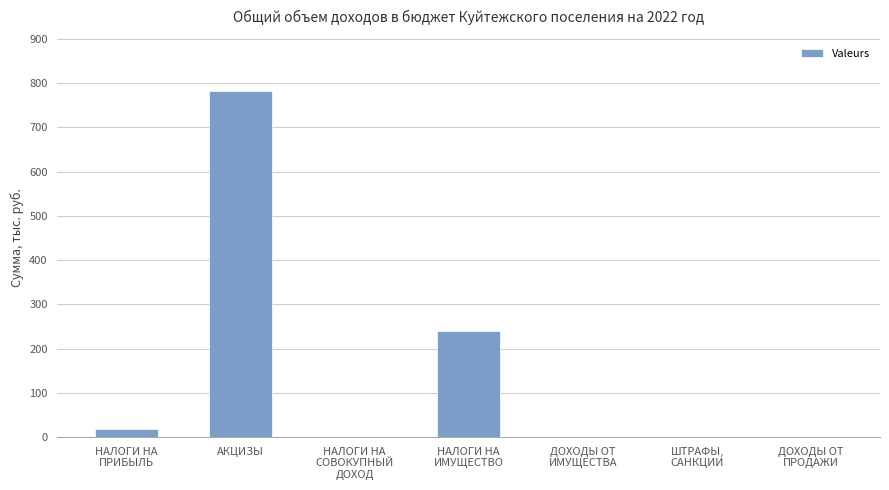

Where is the data nearest to the value 391?

НАЛОГИ НА
ИМУЩЕСТВО